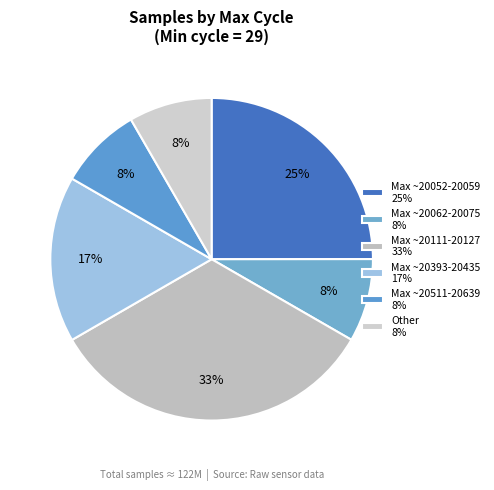

Count the number of slices in the pie.

6